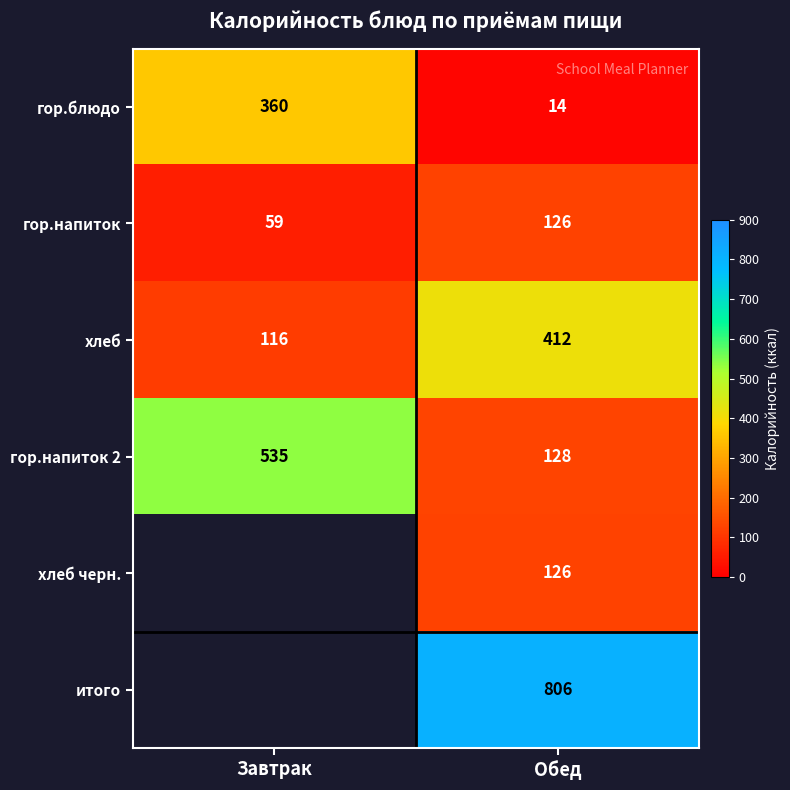

At which label is хлеб closest to 264?

Завтрак